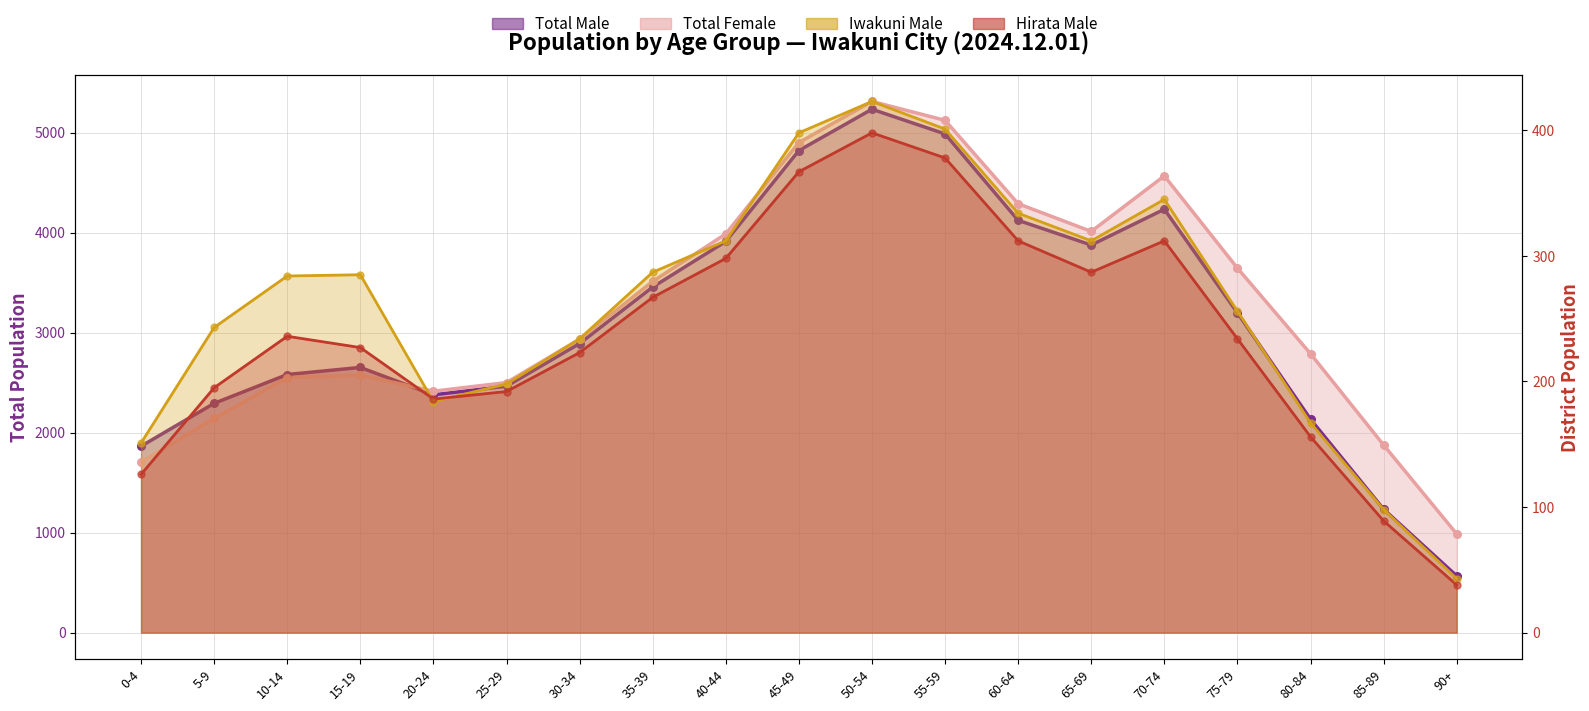

Is the value of Iwakuni Male at 25-29 greater than the value of Total Male at 60-64?

No